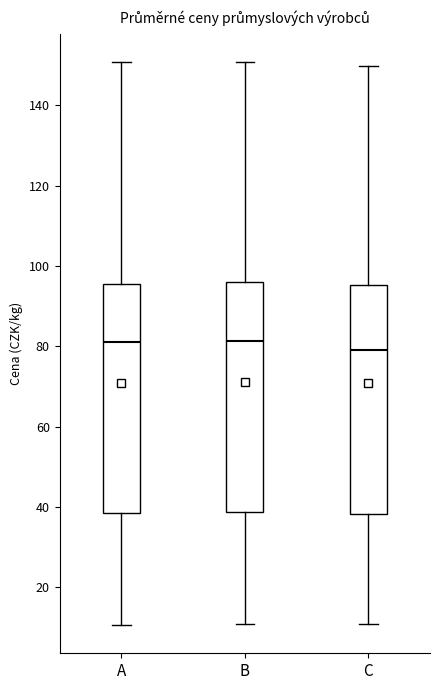

Reading left to right, read every box against the y-axis: the position of its median line, the range the box covers, and the ends of its whiskers. The values are not printed on the chart, so give them approximately, as read against the axis.

A: median 82, box 38 to 96, whiskers 10 to 150
B: median 82, box 38 to 96, whiskers 10 to 150
C: median 80, box 38 to 96, whiskers 10 to 150